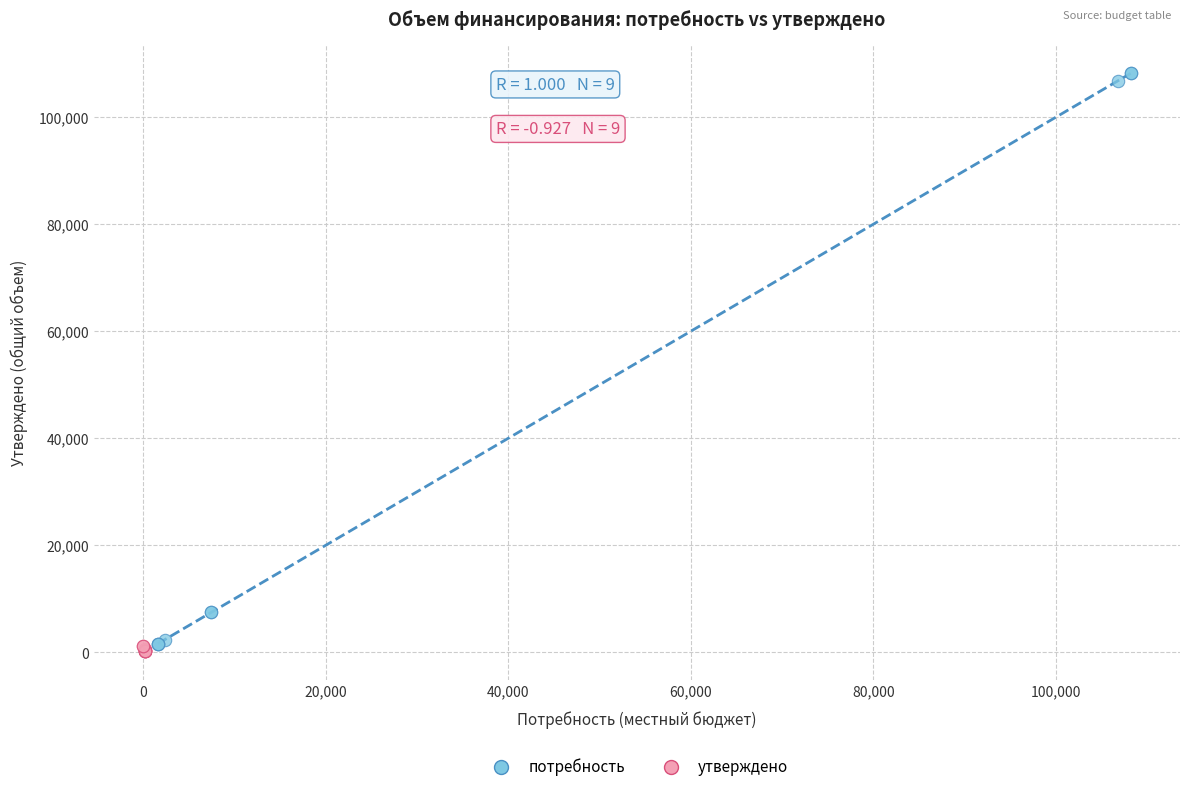

Which series reaches the maximum Y coordinate?

потребность